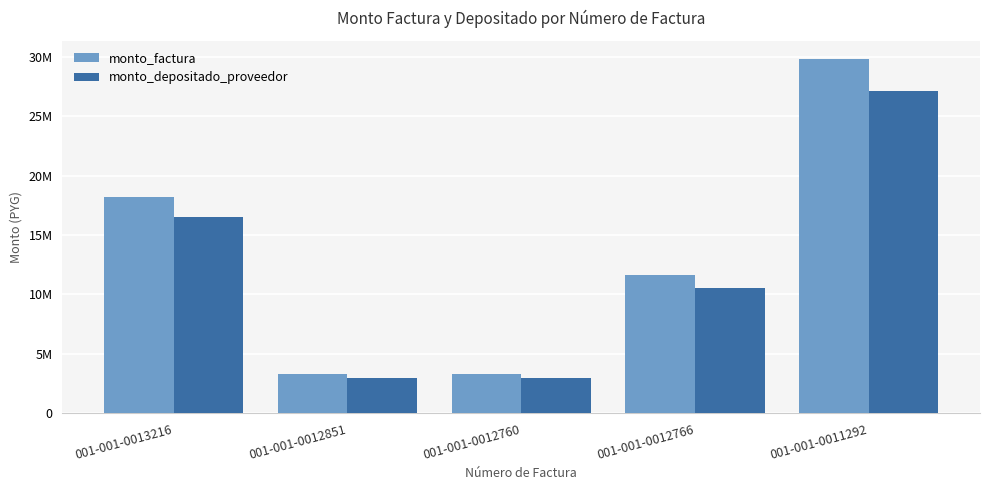

At how many categories does at least one series exceed 23221737?

1